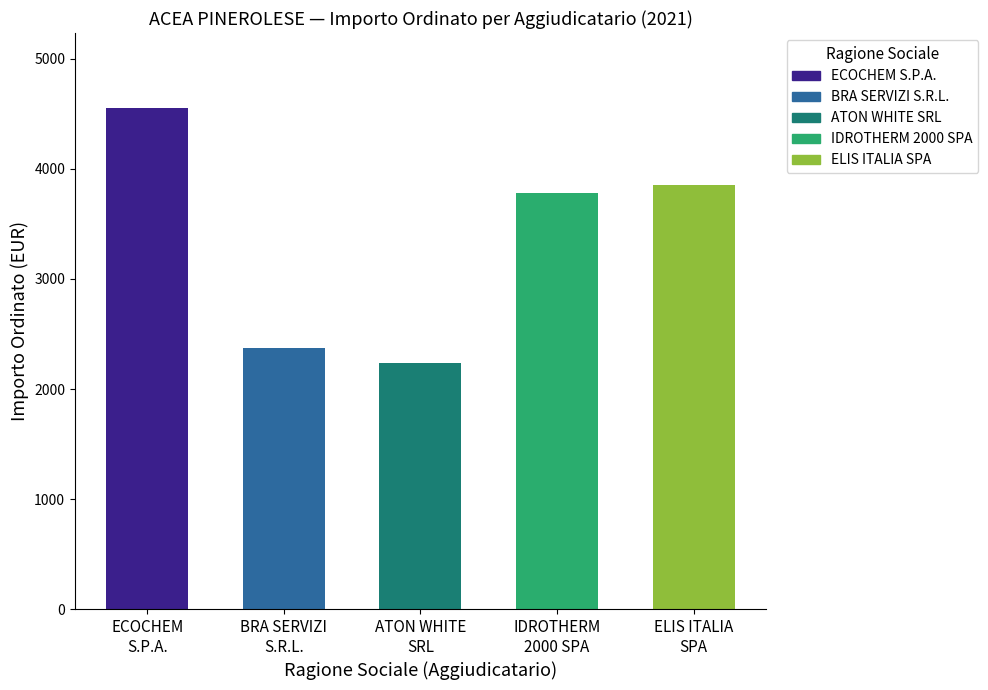

What is the minimum value shown in the chart?

2240.0